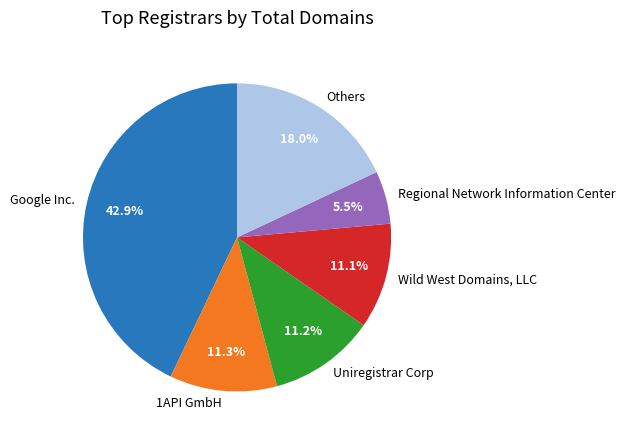

Does any single category account for the majority?

No